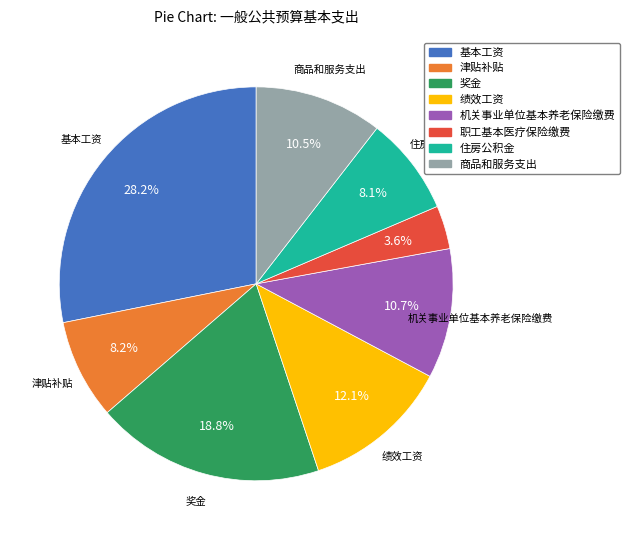

How many slices are in this pie chart?

8